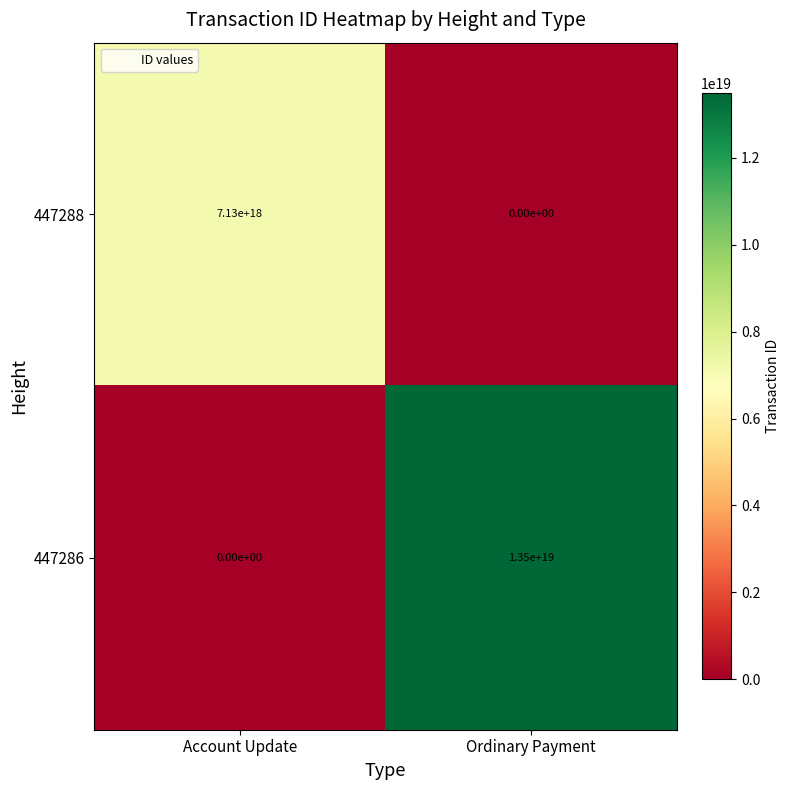

Which category has the lowest value in the 447288 series?

Ordinary Payment